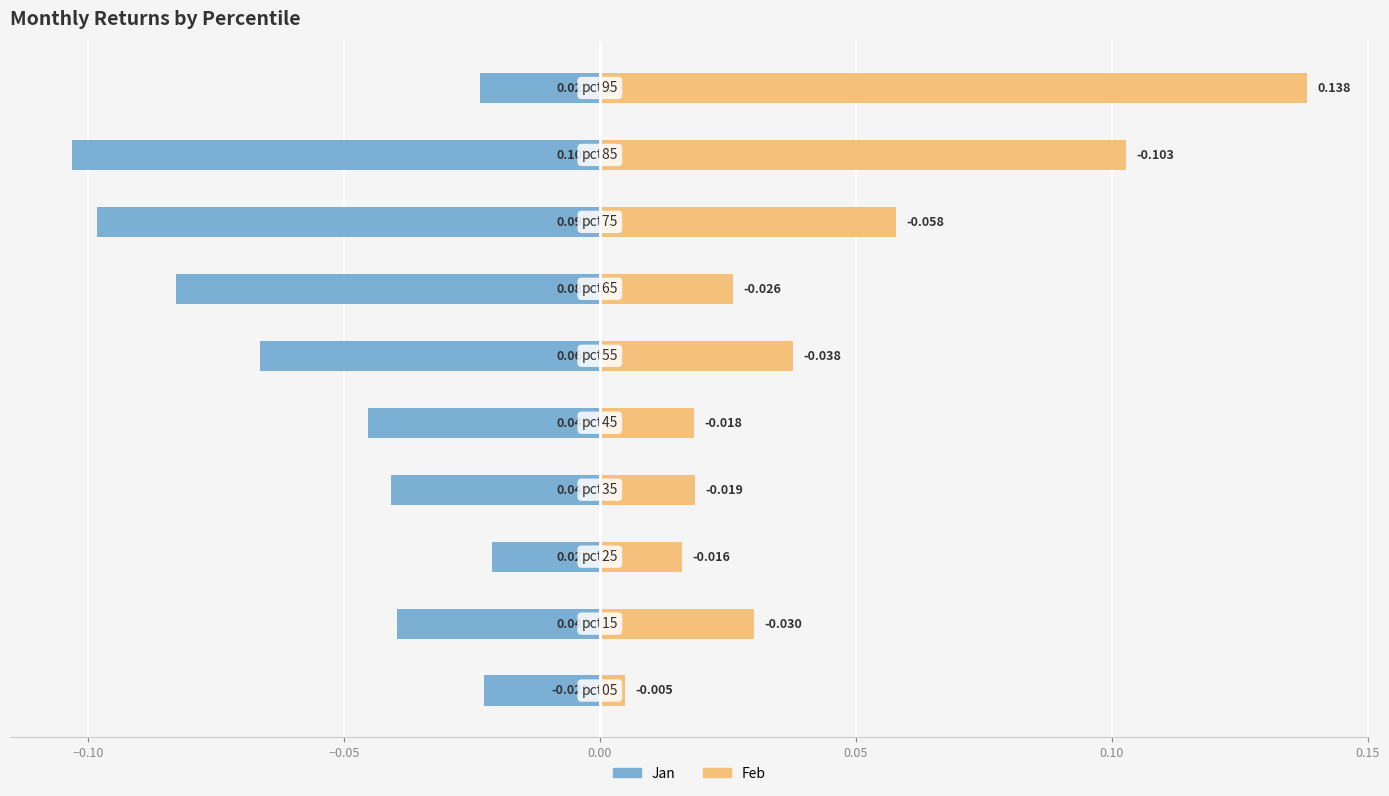

True or false: Jan has a value of -0.1 at 0.00.

False